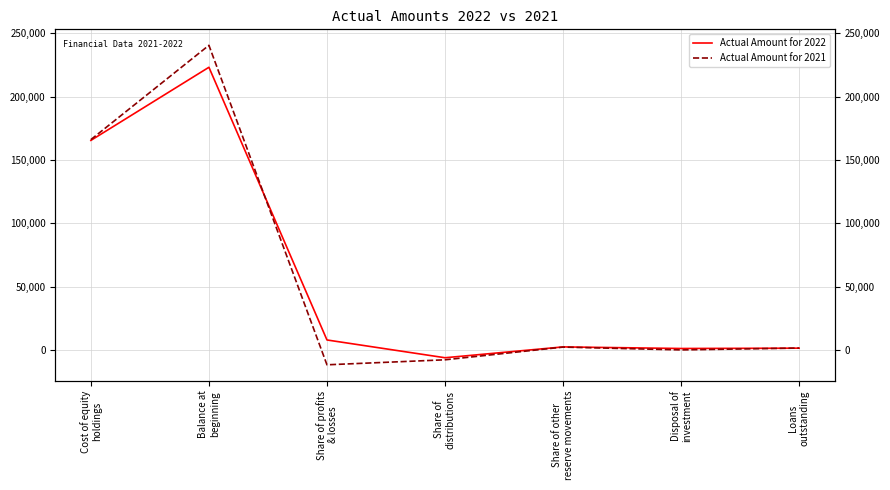

The value of Actual Amount for 2021 at Loans
outstanding is 484. True or false?

False